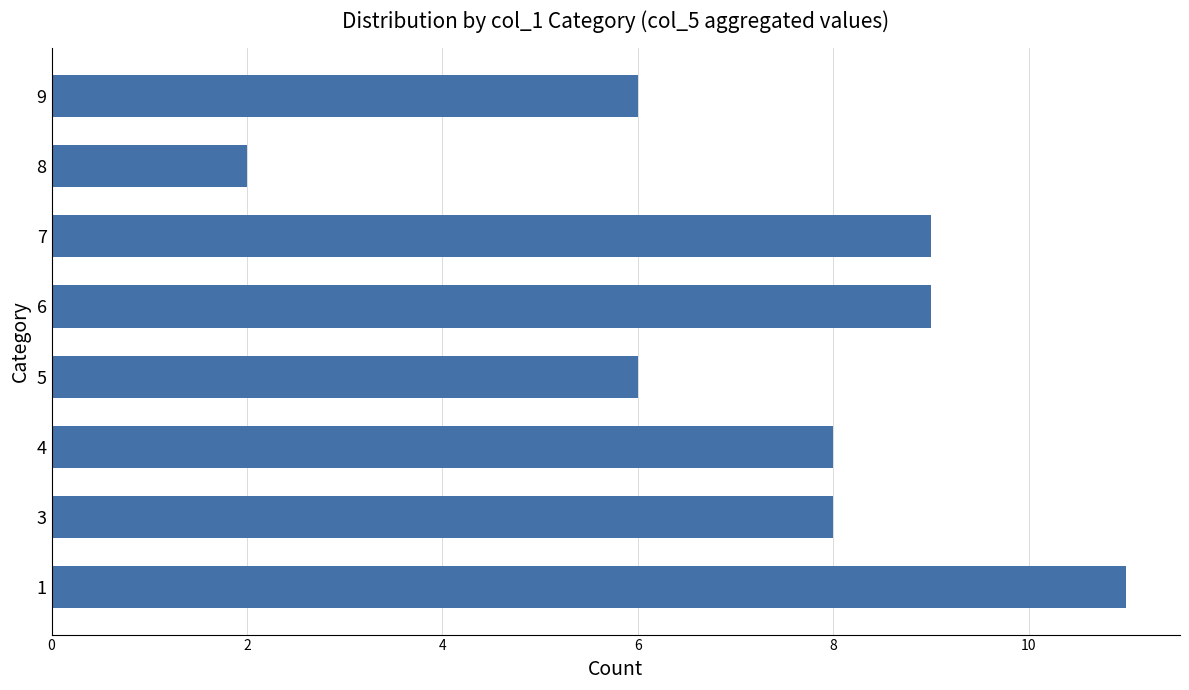

Between 7 and 3, which is larger?

7